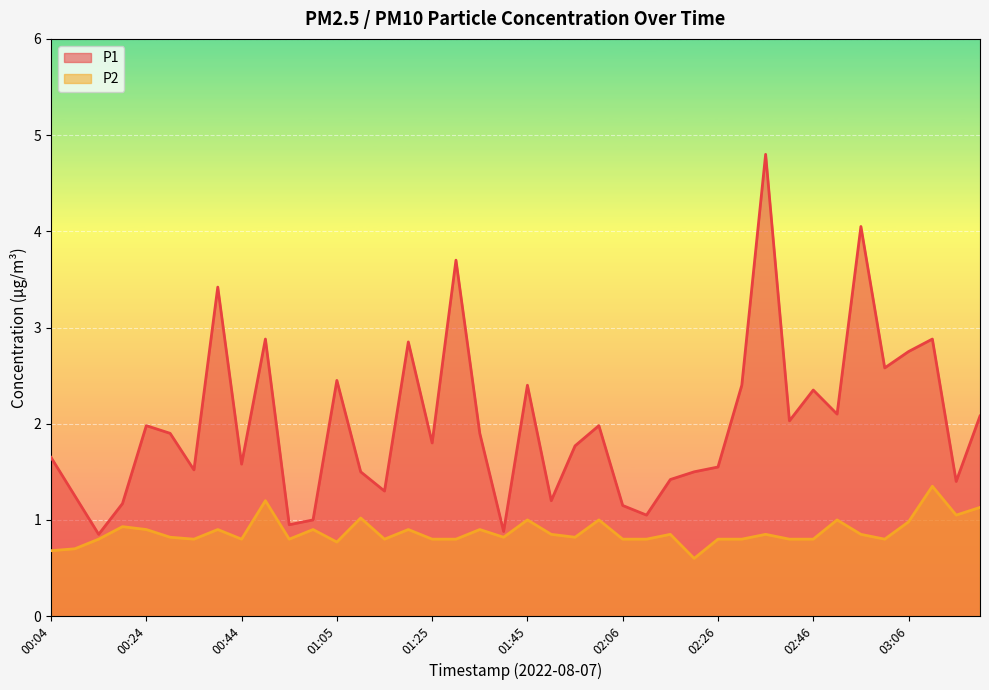

At which category is the sum across all series the highest?

02:36